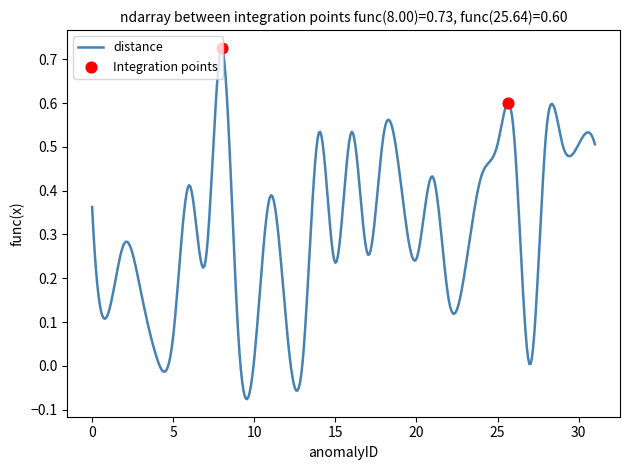

What is the difference between the maximum and minimum values?

0.8